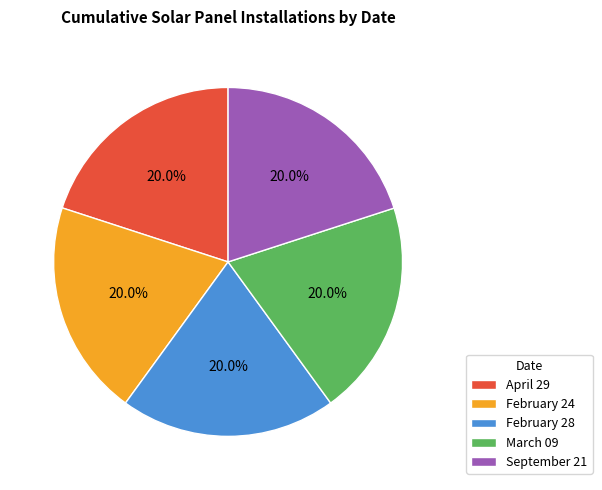

Approximately how many times larger is the value at September 21 compared to February 28?

1.0